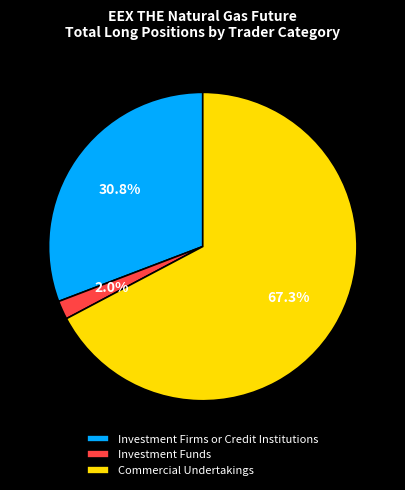

Rank the categories by value from highest to lowest.

Commercial Undertakings, Investment Firms or Credit Institutions, Investment Funds